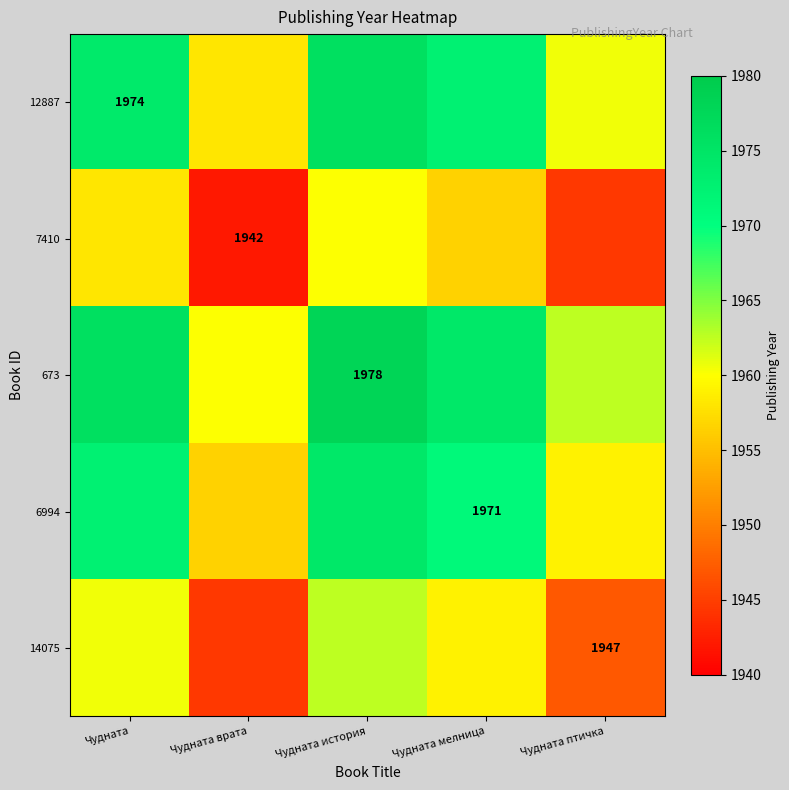

Is it true that 673 equals 633.7 at Чудната история?

False